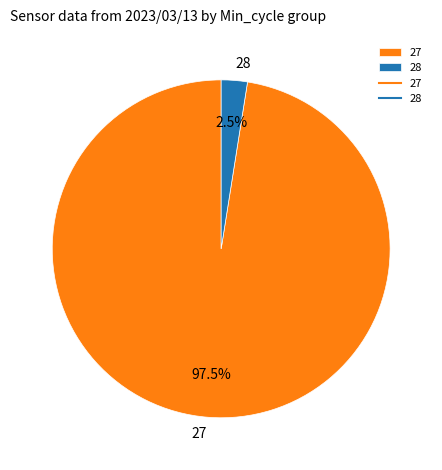

Is the sum of 28 and 27 greater than half?

Yes